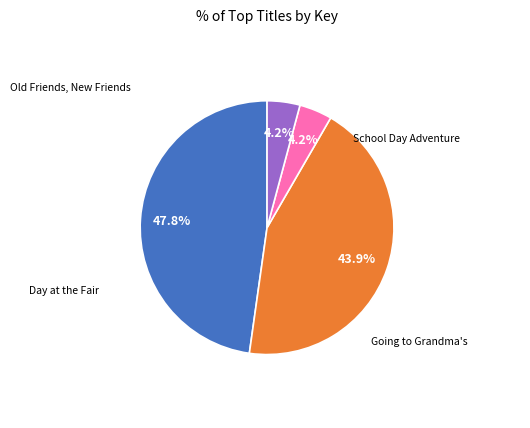

Count the number of slices in the pie.

4